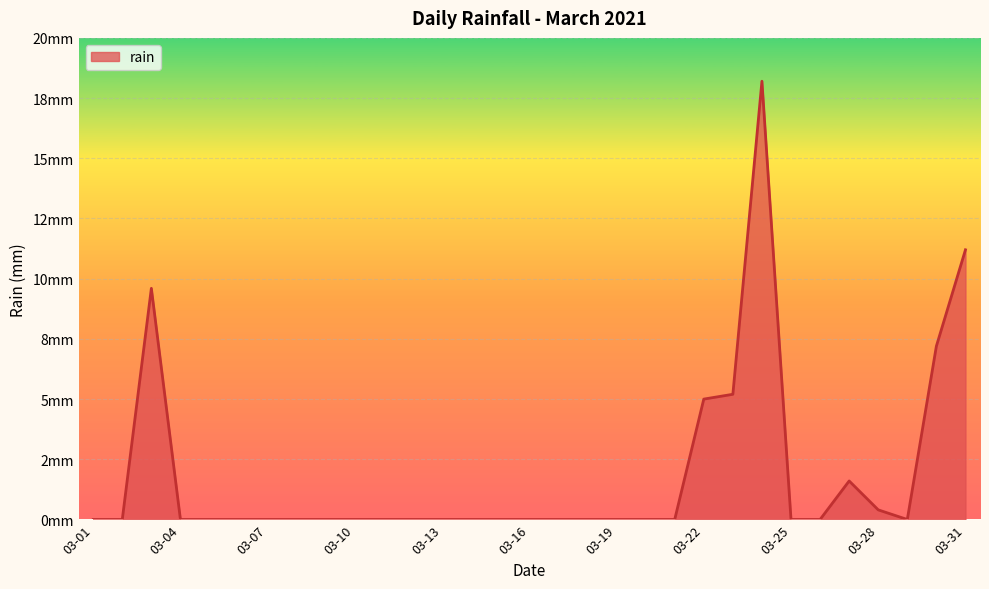

Does the chart have visible grid lines?

Yes